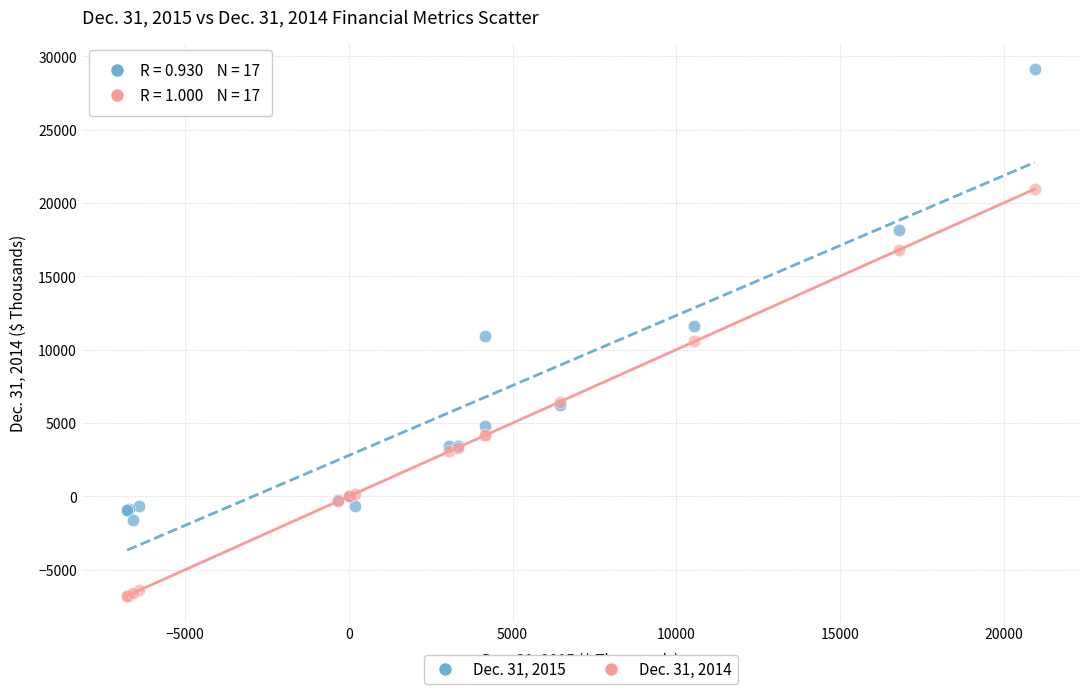

Which series reaches the minimum Y coordinate?

Dec. 31, 2014